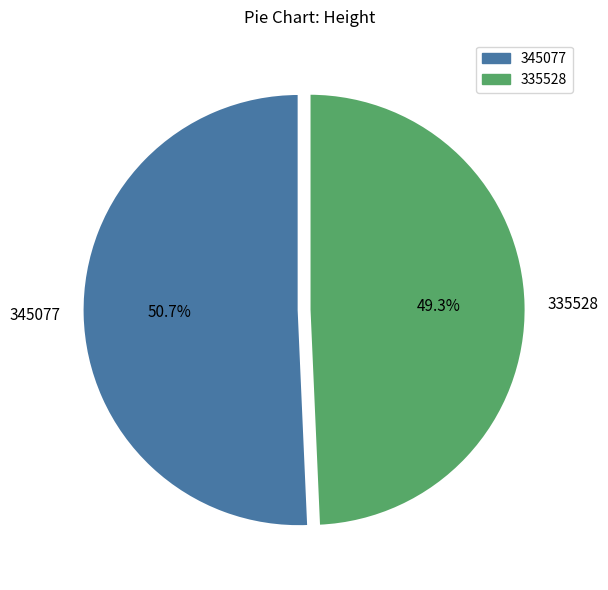

Which has a higher value, 345077 or 335528?

345077